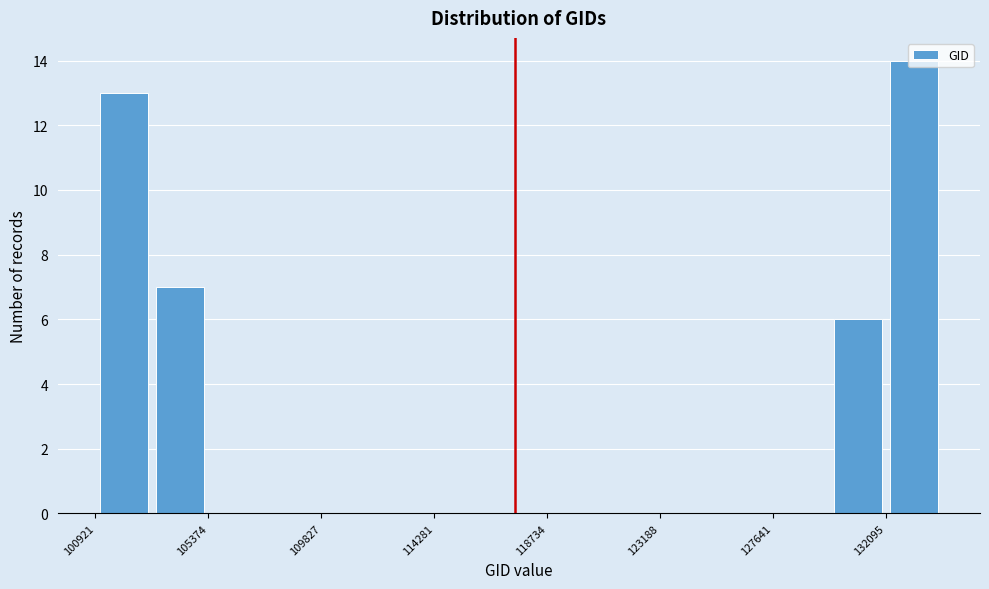

Which range on the x-axis has the tallest bar?

132000 to 134500